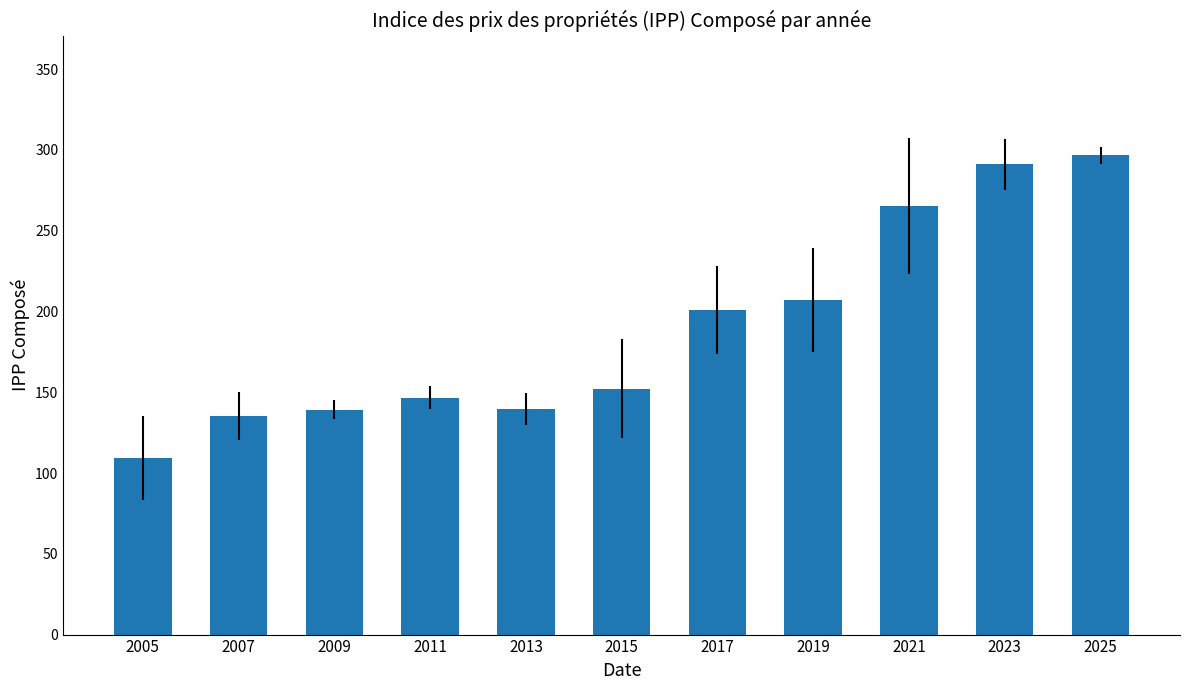

What is the maximum value shown in the chart?

296.6